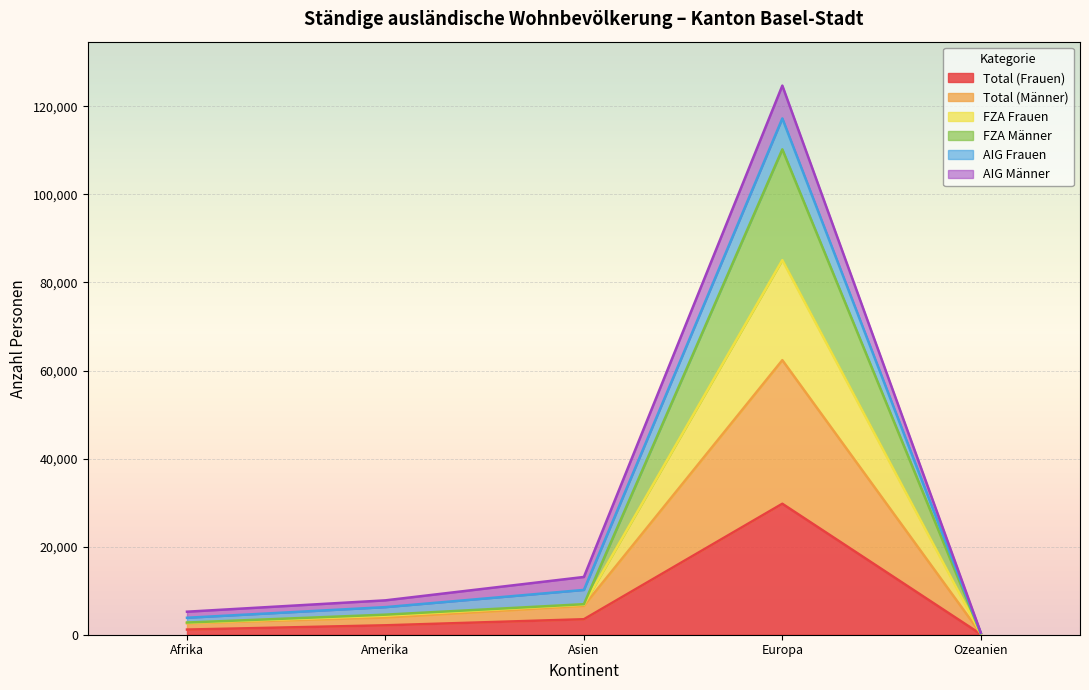

Which category has the highest value in the Total (Frauen) series?

Europa